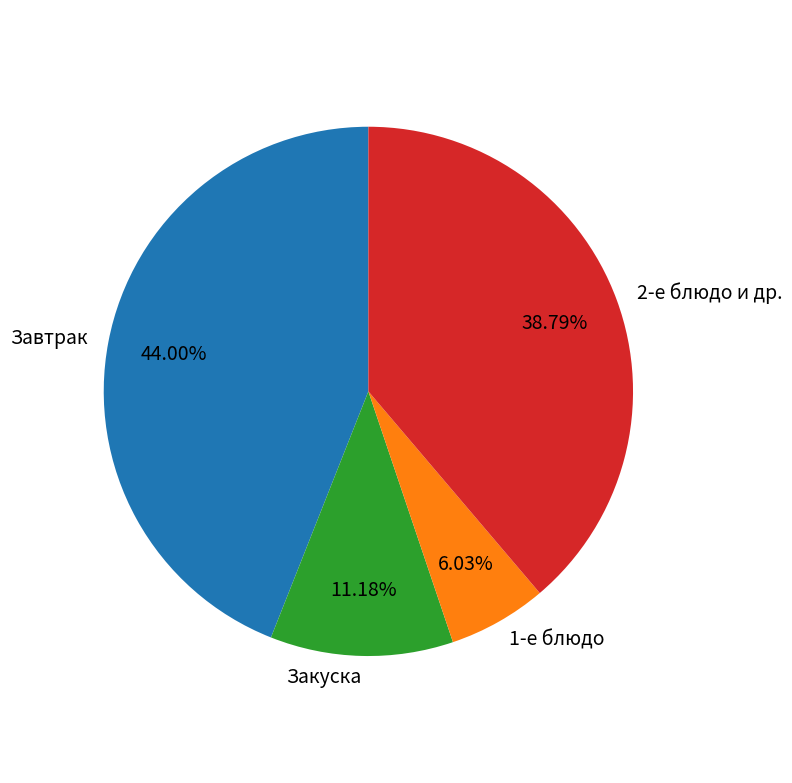

How many slices are in this pie chart?

4